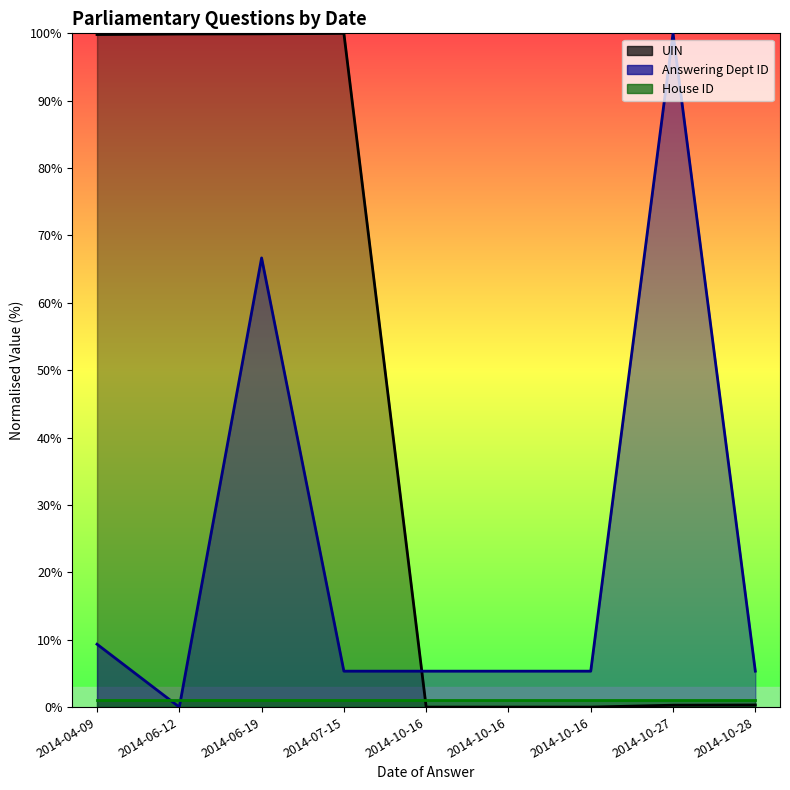

How many data points in Answering Dept ID are less than 5?

1